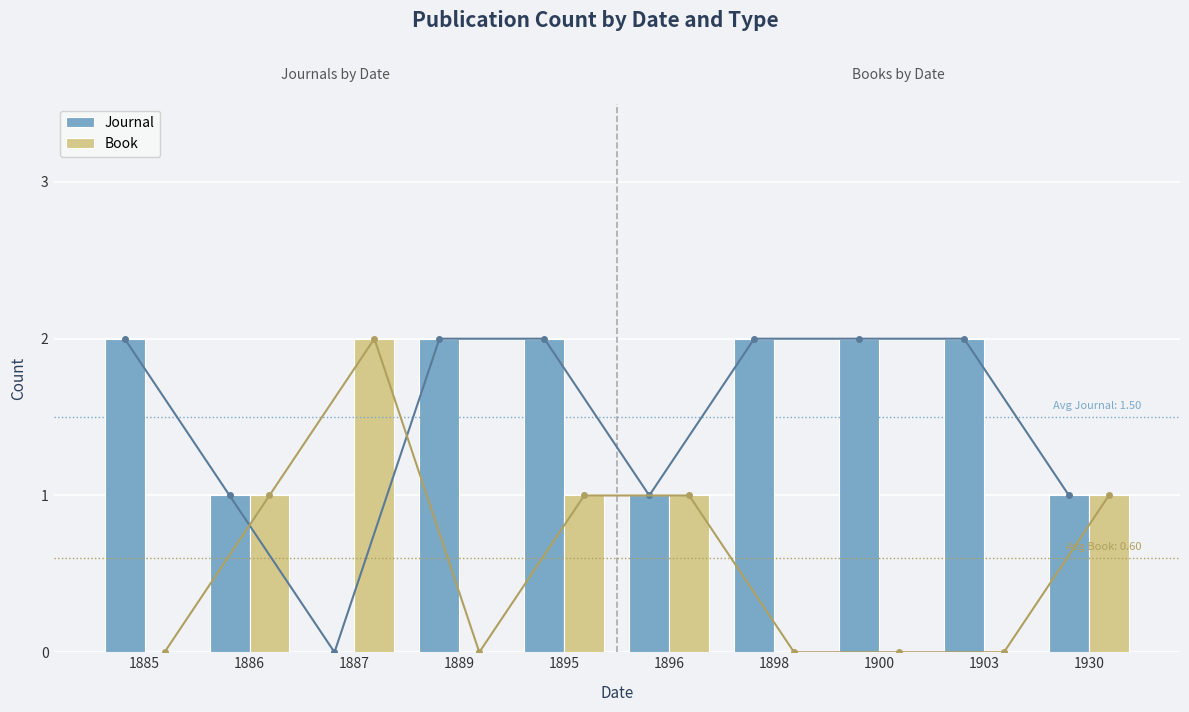

Count the number of categories in the chart.

10